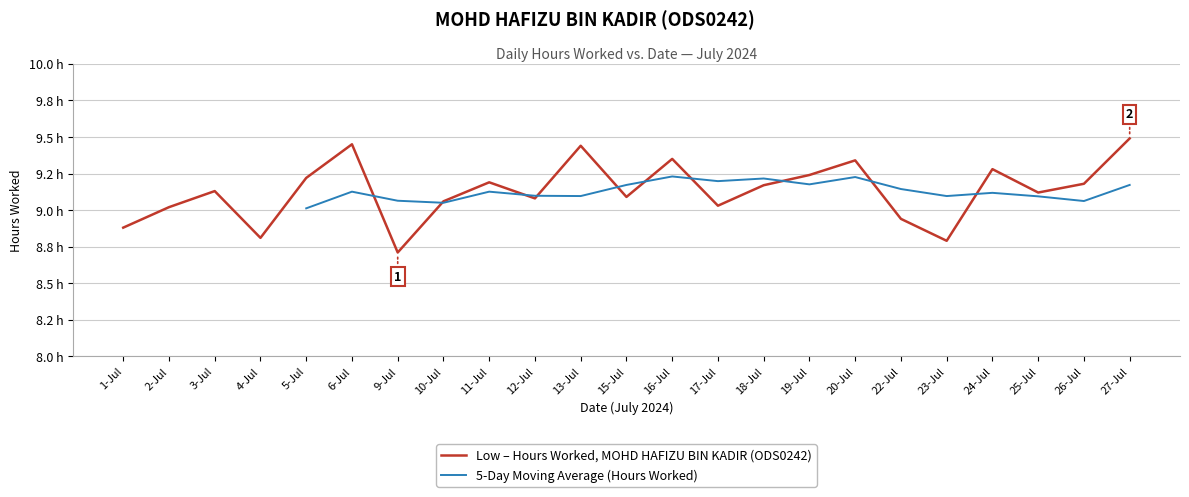

Which label corresponds to the smallest value in the chart?

9-Jul